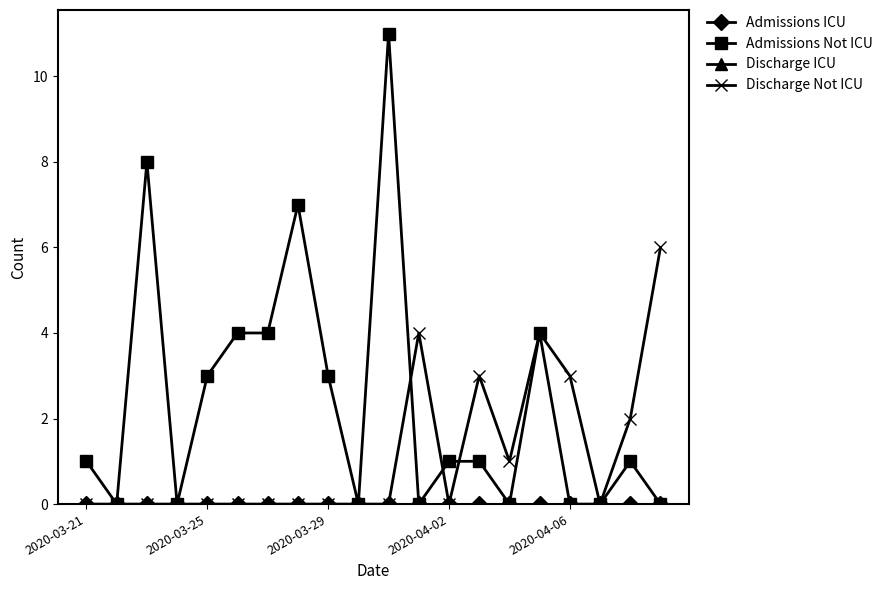

What is the value of the Discharge Not ICU point at the 20th from the left?

6